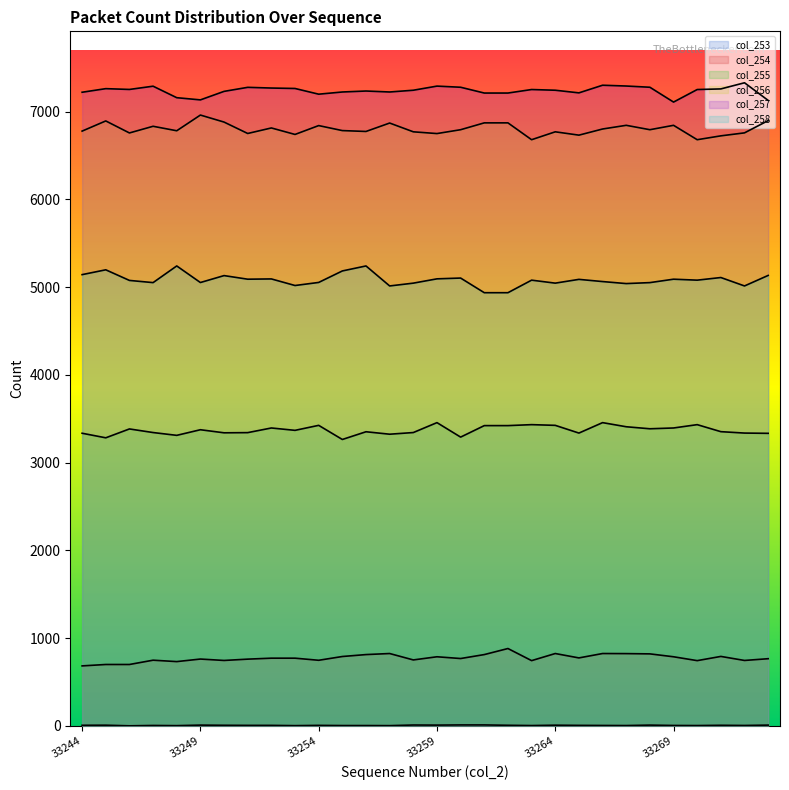

Is the value of col_256 at 33253 greater than the value of col_257 at 33264?

No